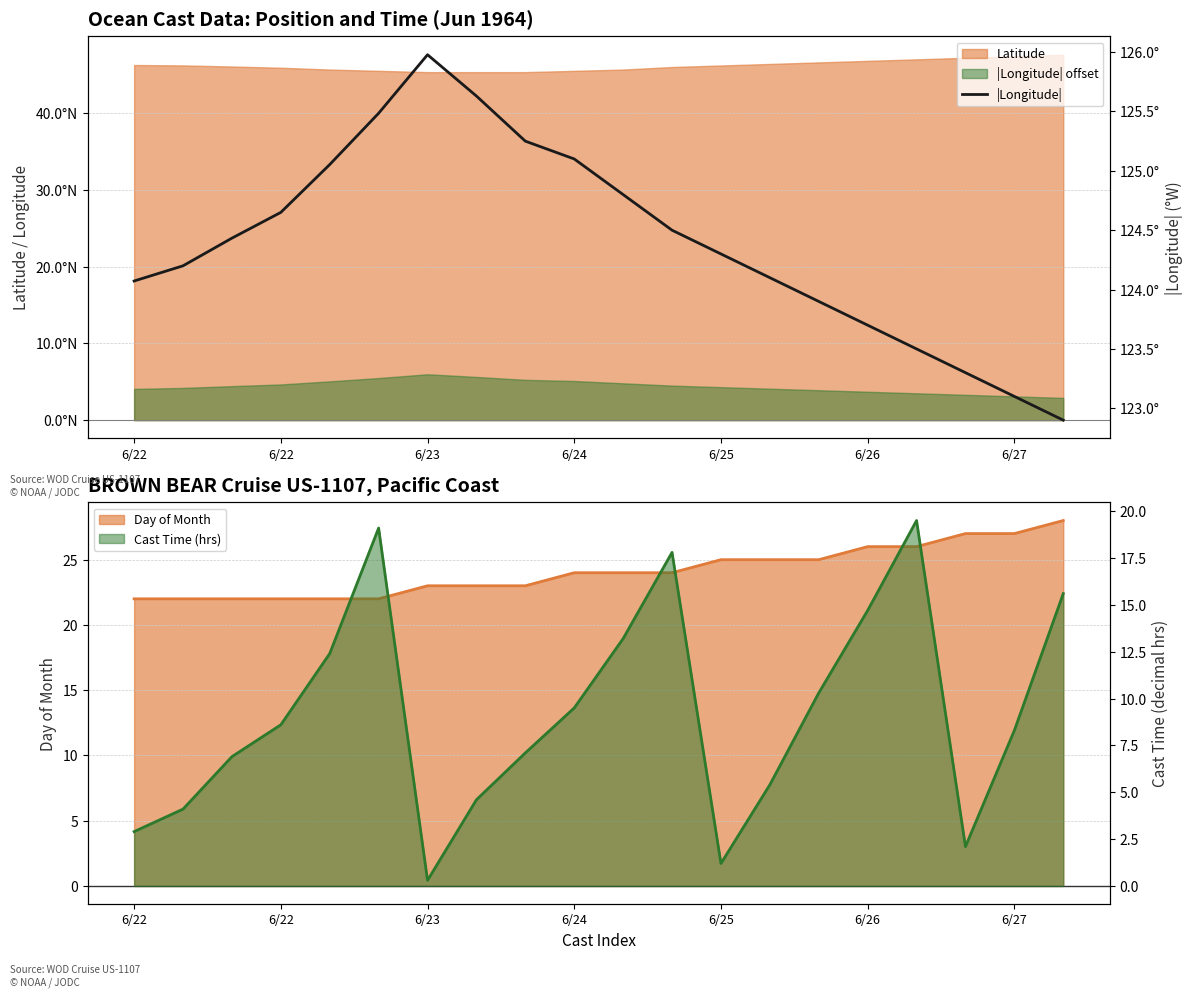

At which label does the data first exceed 124?

6/22